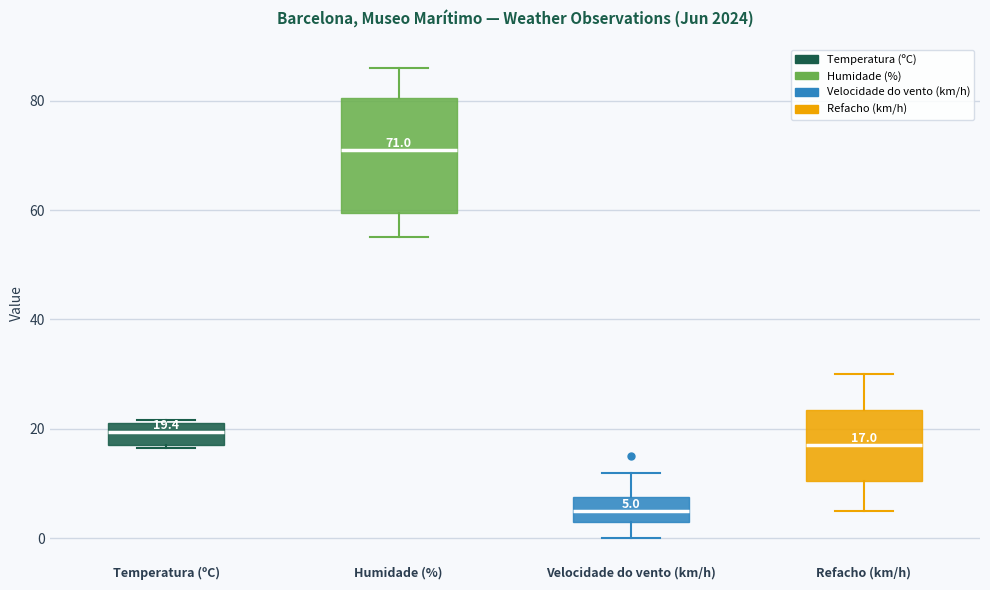

Which box has the highest median line?

Humidade (%)